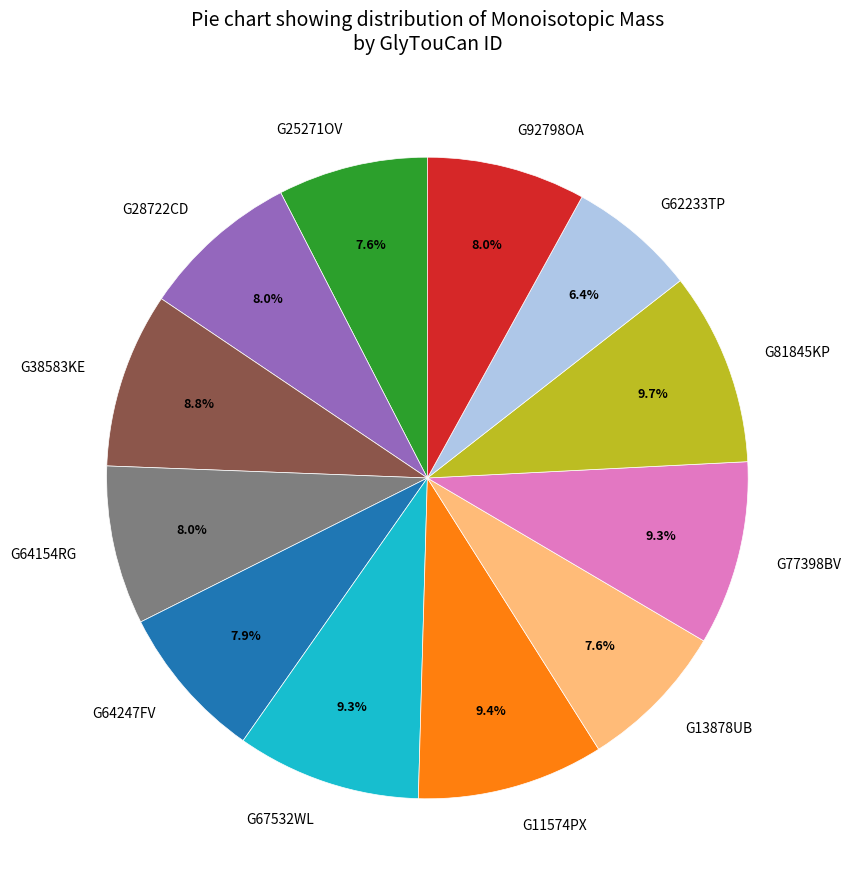

How many slices are in this pie chart?

12